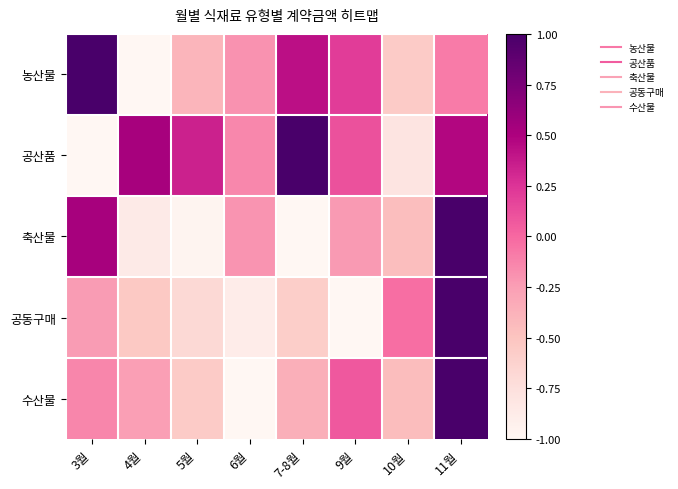

What is the total value across all series at 5월?

-2.3